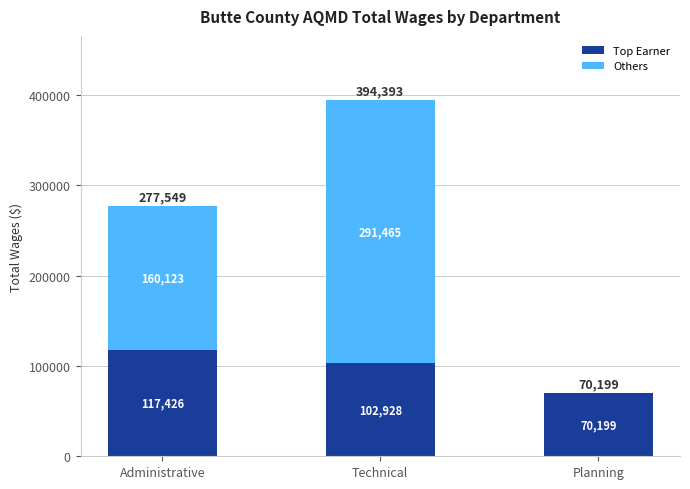

At which category is the sum across all series the highest?

Technical